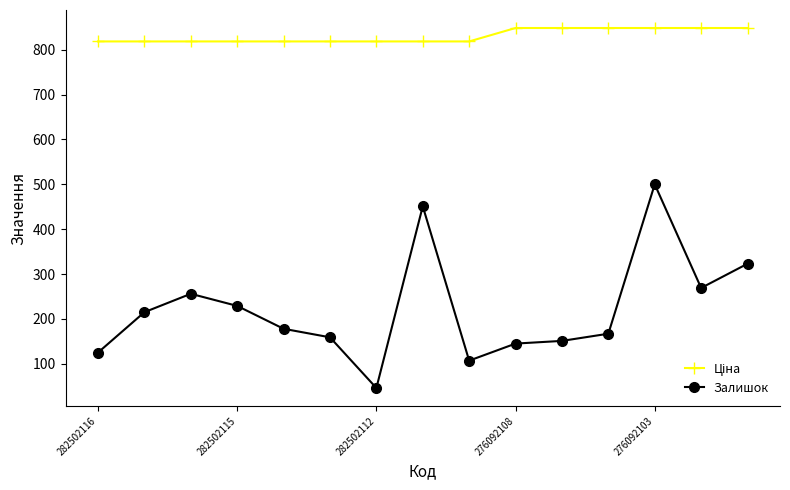

What is the highest value of the Залишок series?

500.0